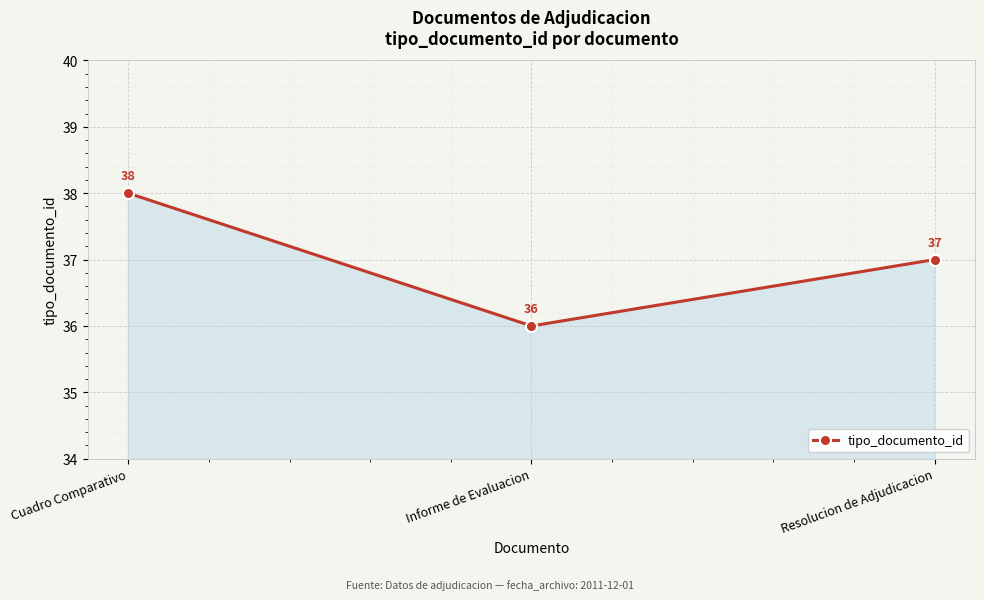

Where does the data first go above 37?

Cuadro Comparativo